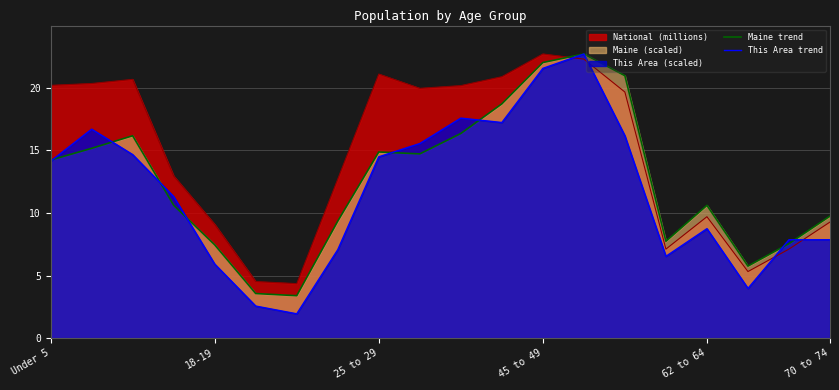

What is the spread (max minus min) of values at 18-19?

3.2